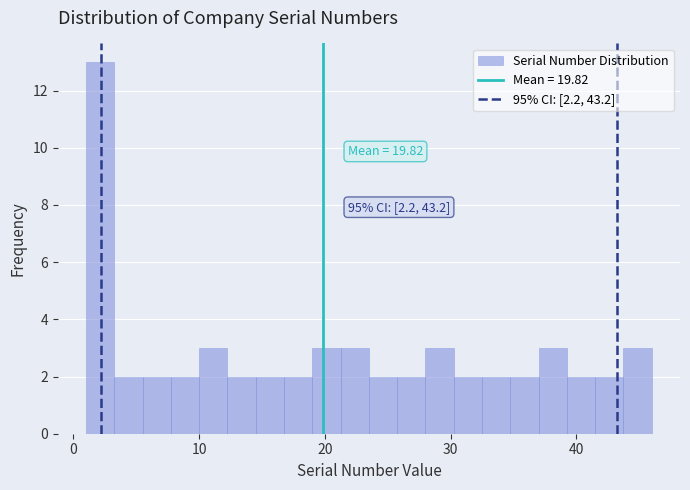

Around what value on the x-axis is the tallest bar? Give the approximate position of its centre, as read against the axis.

2